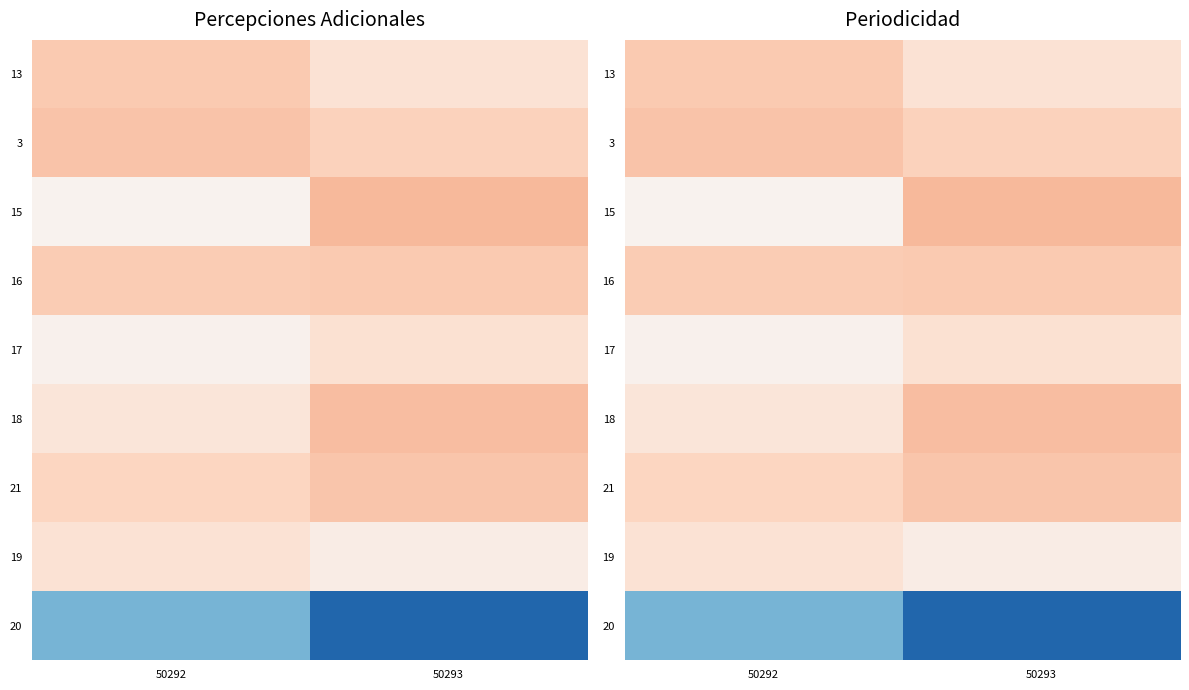

Which label corresponds to the smallest value in the chart?

50293